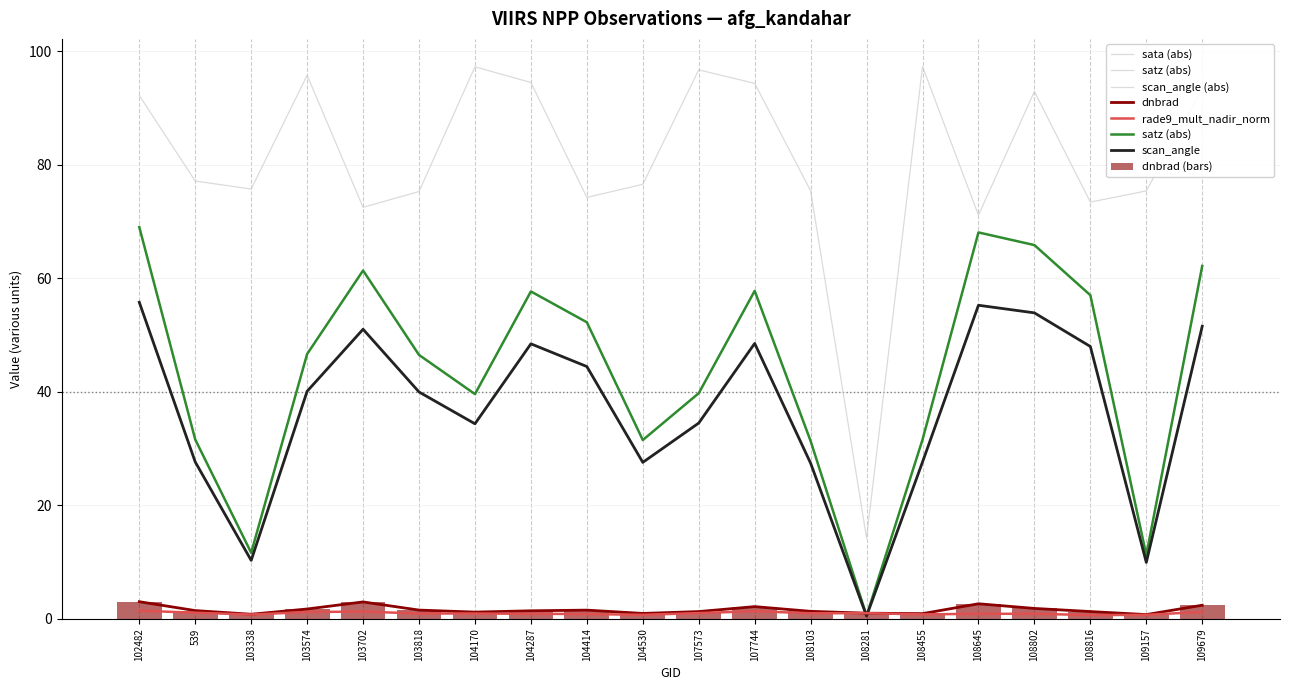

What value does the satz series have at 107573?

39.7